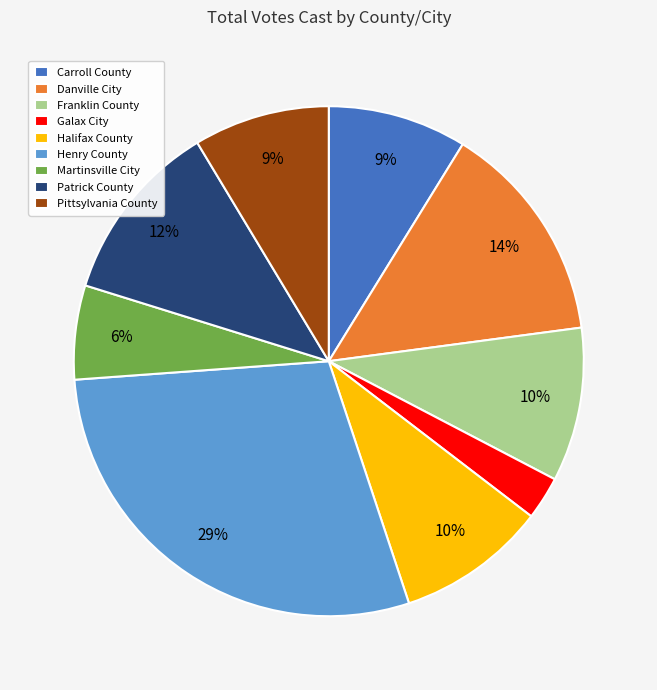

To the nearest percent, what is the difference between the Pittsylvania County and Danville City slice percentages?

5%